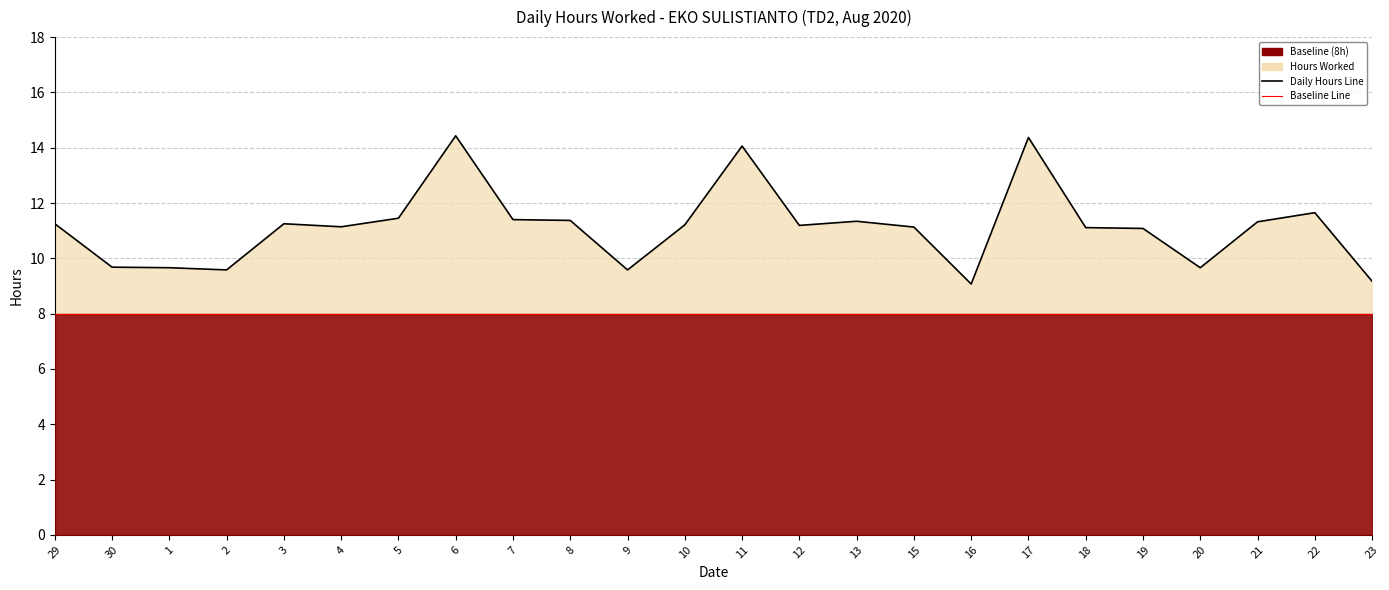

Where is Daily Hours Line nearest to the value 11?

19